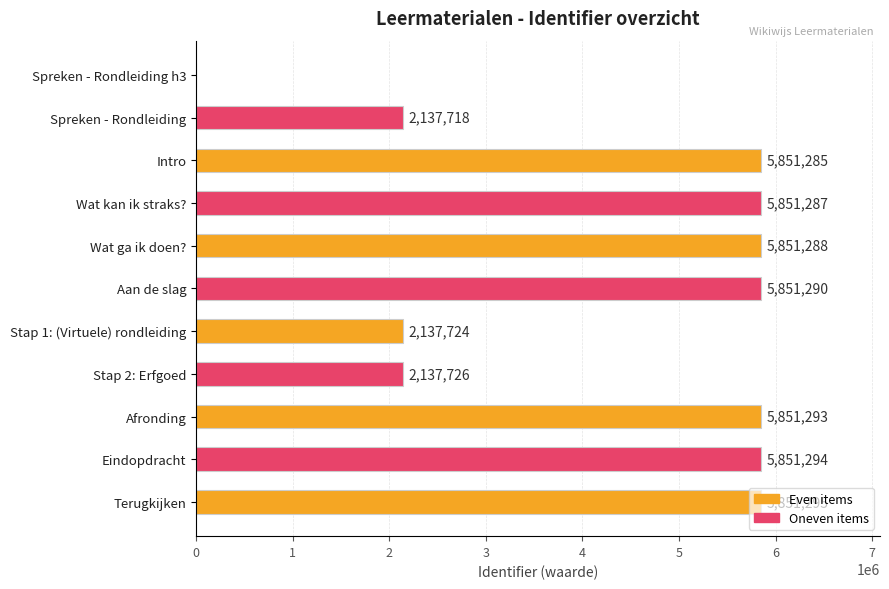

The chart shows a value of 2137718 at Spreken - Rondleiding. True or false?

True